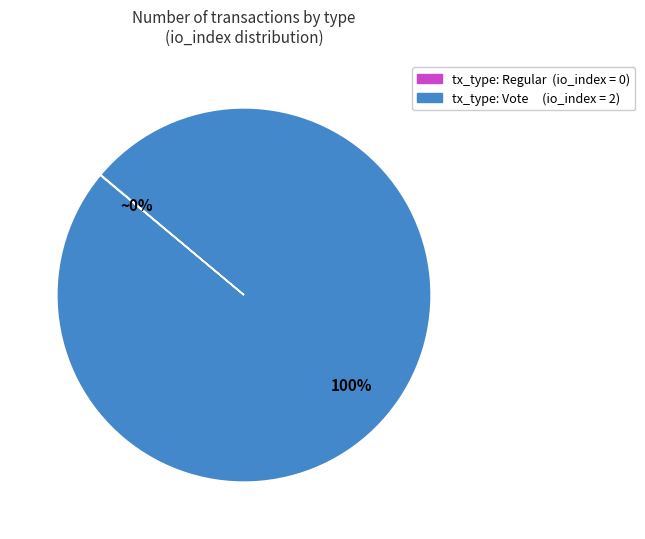

To the nearest percent, what percentage of the pie is tx_type: Vote (io_index = 2)?

100%